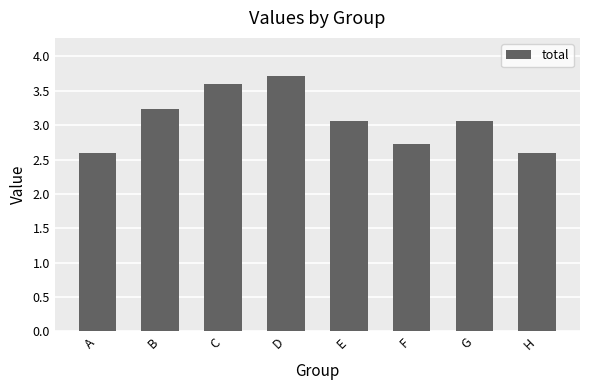

The chart shows a value of 3.1 at G. True or false?

True